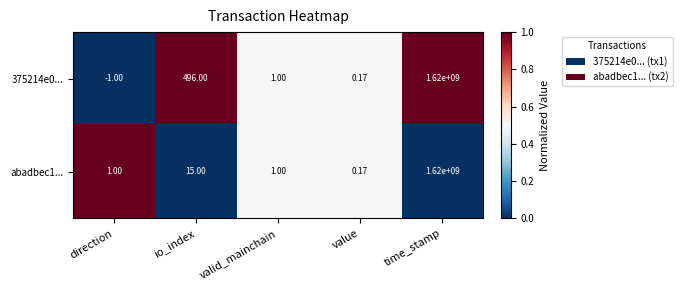

Rank the categories by 375214e0... value from highest to lowest.

time_stamp, io_index, valid_mainchain, value, direction